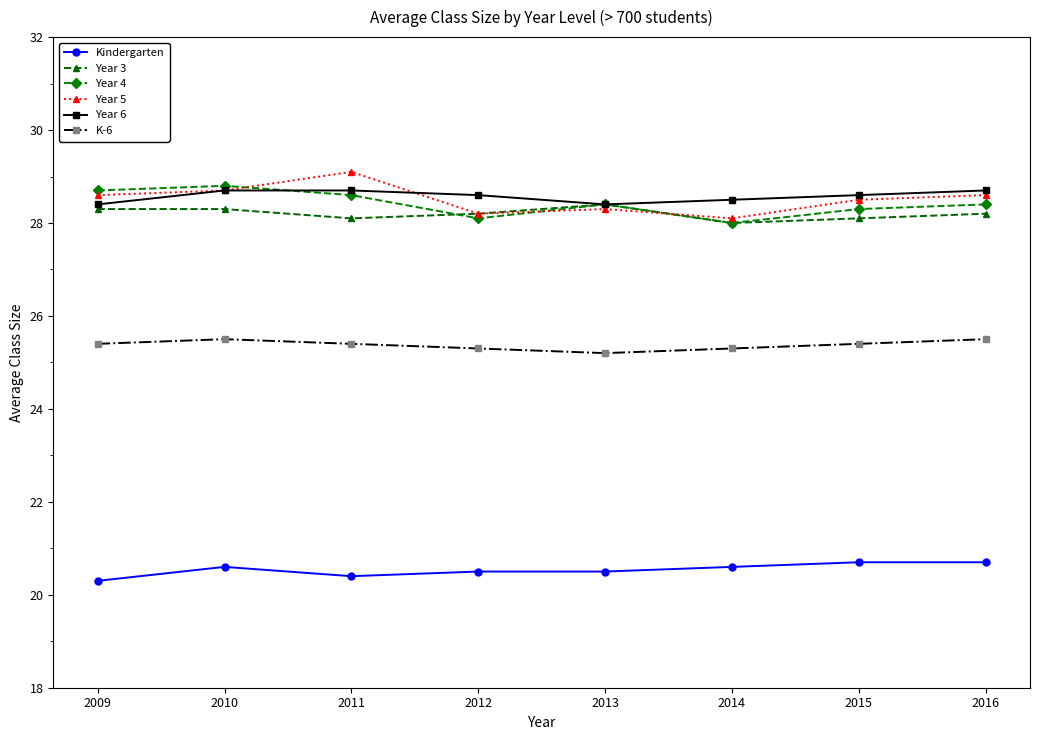

True or false: Kindergarten and Year 5 cross at least once.

False